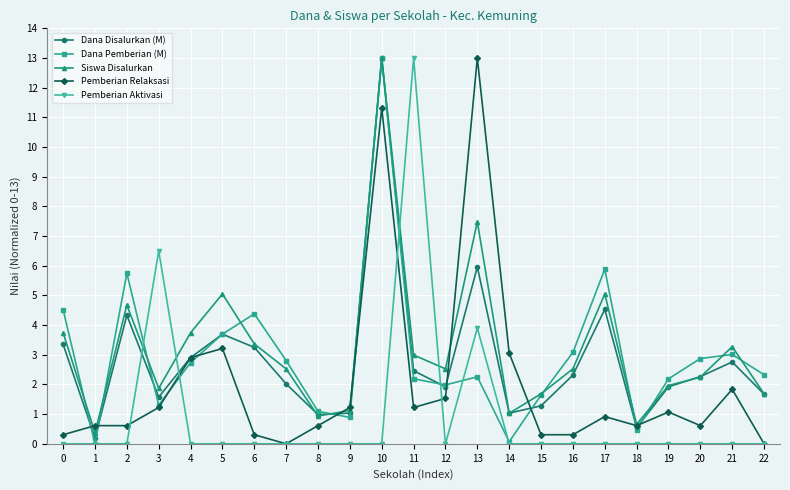

Where is the first local minimum for Dana Disalurkan (M)?

1